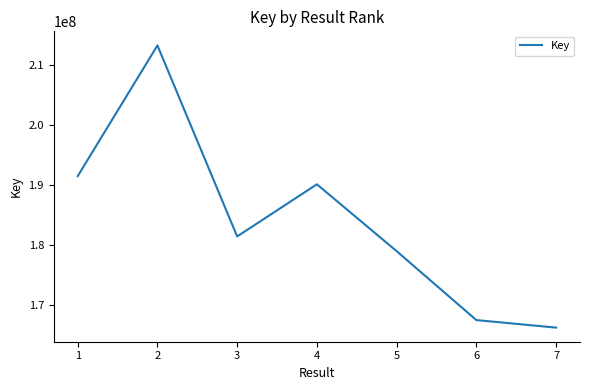

How many lines are shown in the chart?

1